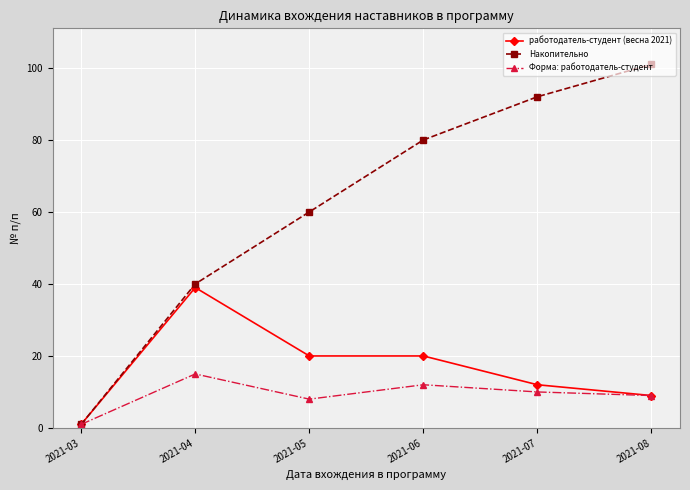

At which label does работодатель-студент (весна 2021) reach its minimum?

2021-03